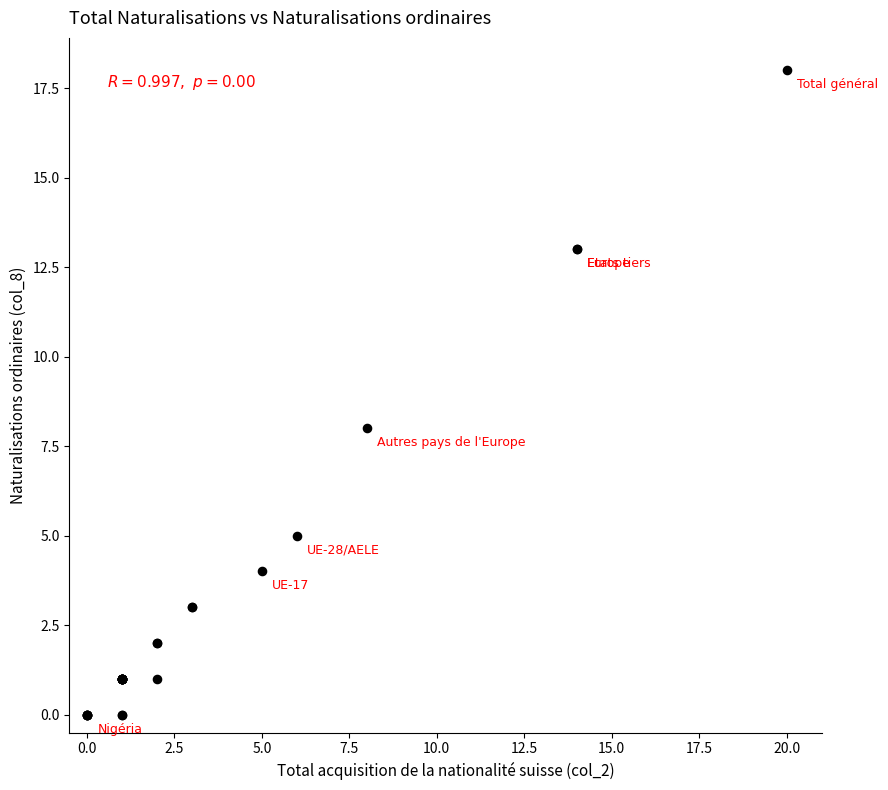

What Y value in the scatter plot is closest to 9?

8